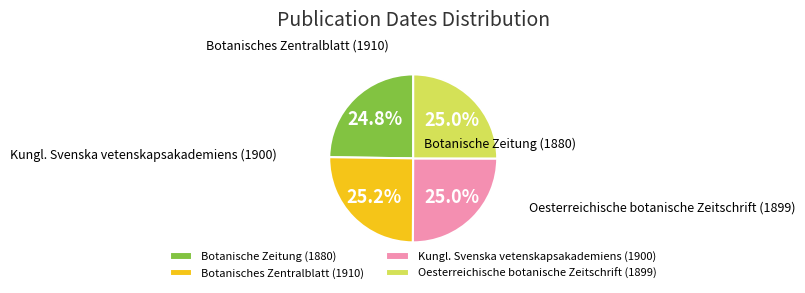

What portion of the pie excludes Botanisches Zentralblatt (1910)?

74.8%